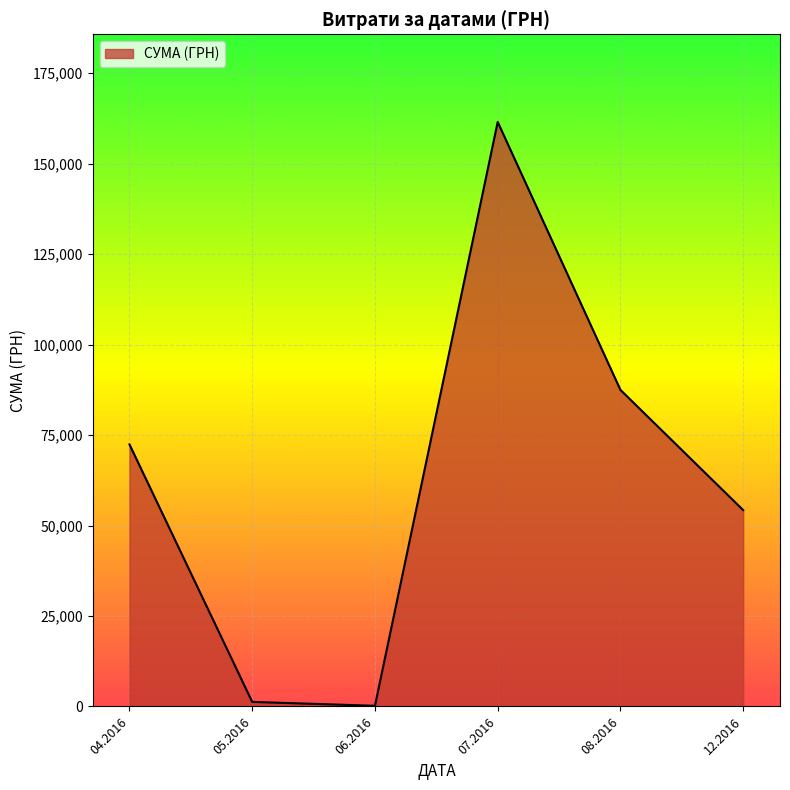

What is the minimum value shown in the chart?

180.0